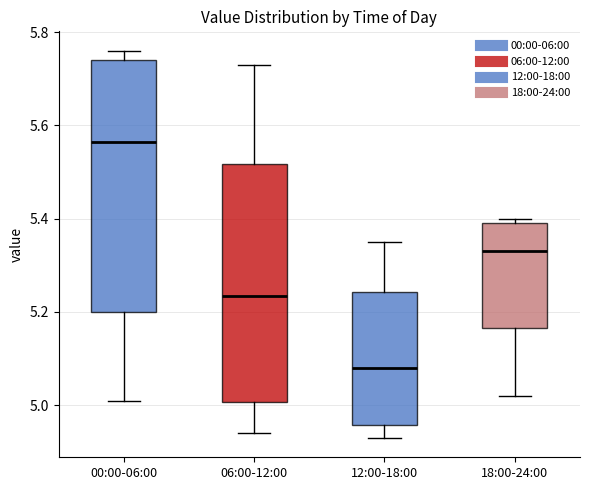

Reading left to right, read every box against the y-axis: the position of its median line, the range the box covers, and the ends of its whiskers. The values are not printed on the chart, so give them approximately, as read against the axis.

00:00-06:00: median 5.56, box 5.20 to 5.74, whiskers 5.02 to 5.76
06:00-12:00: median 5.24, box 5.00 to 5.52, whiskers 4.94 to 5.74
12:00-18:00: median 5.08, box 4.96 to 5.24, whiskers 4.94 to 5.36
18:00-24:00: median 5.34, box 5.16 to 5.40, whiskers 5.02 to 5.40 (just above the box's upper edge)